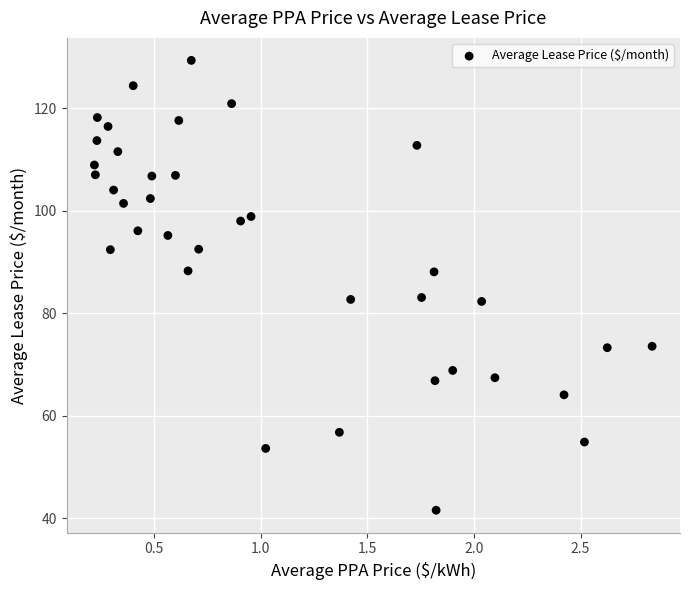

What is the range of Y values (max minus min)?

87.7